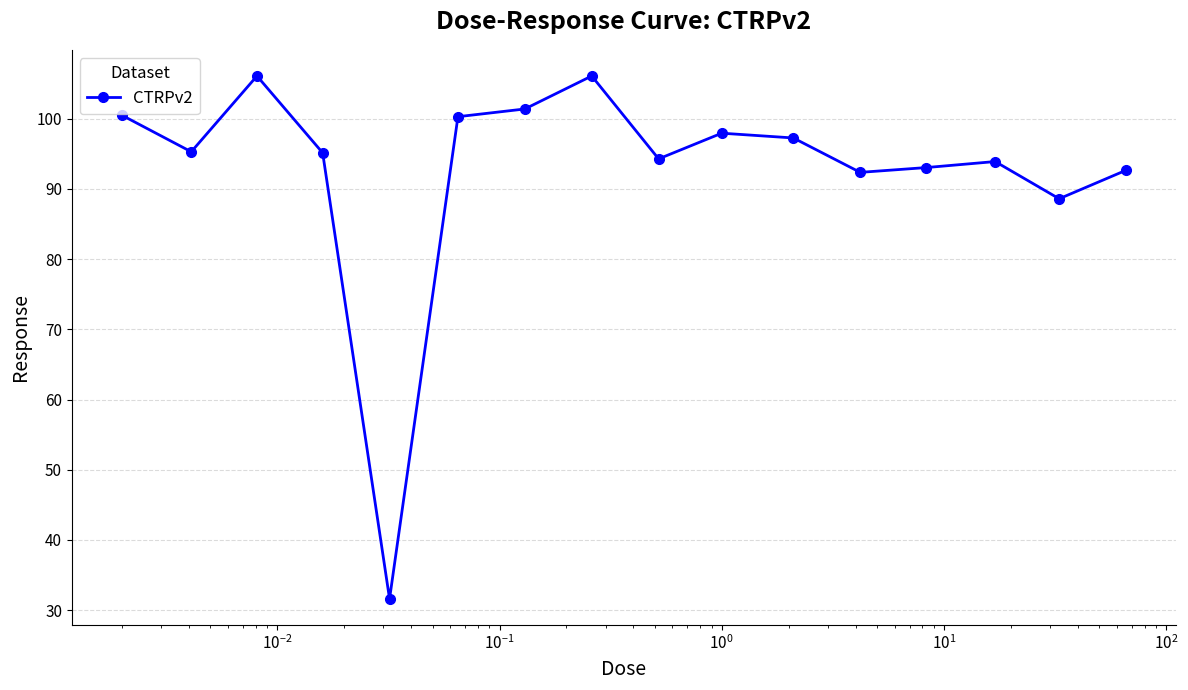

What is the value of the 14th point from the left?

93.9